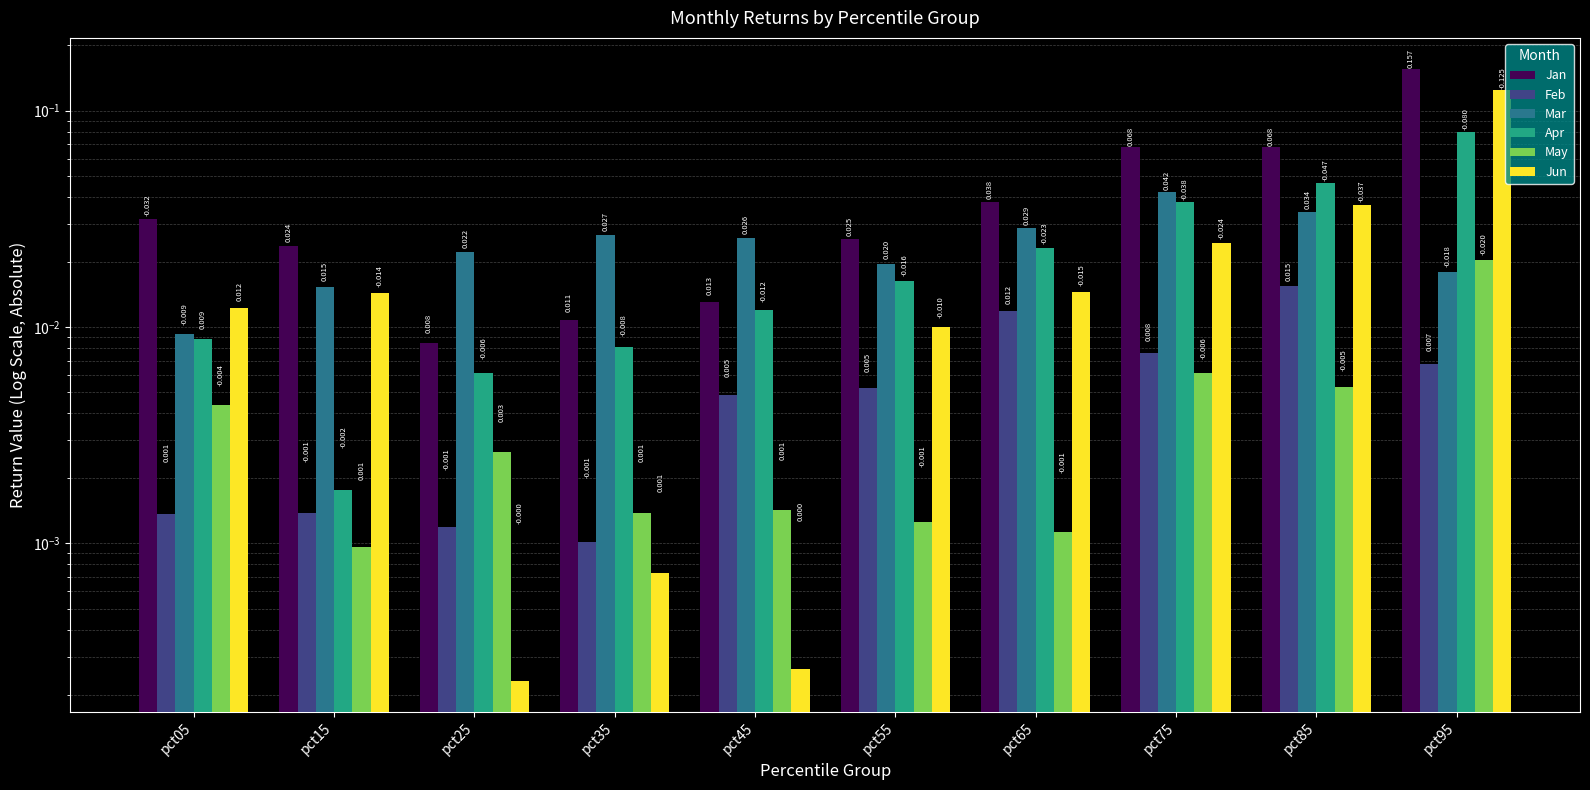

The Apr series shows 0.0 at pct75. True or false?

False